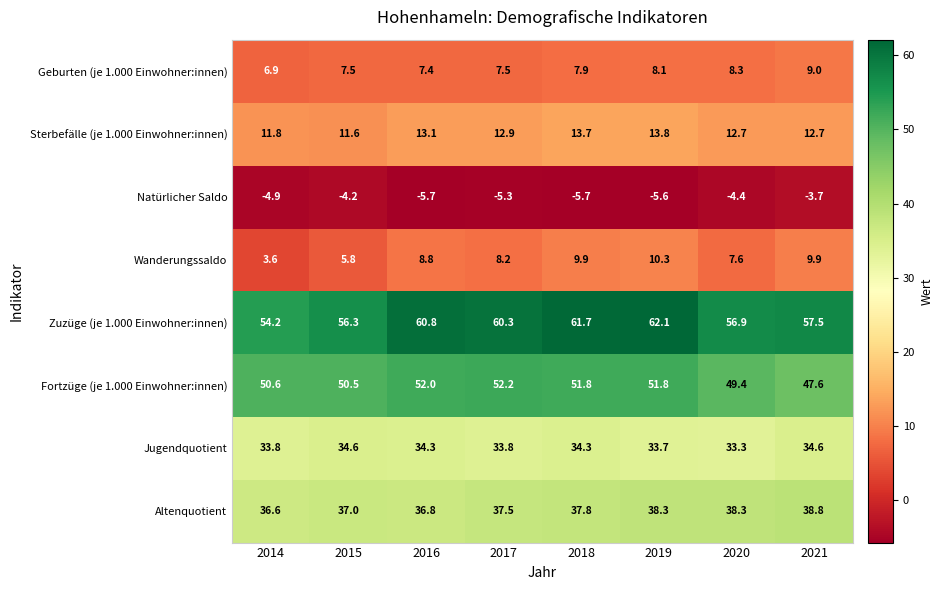

How many data points in Fortzüge (je 1.000 Einwohner:innen) are less than 51?

4